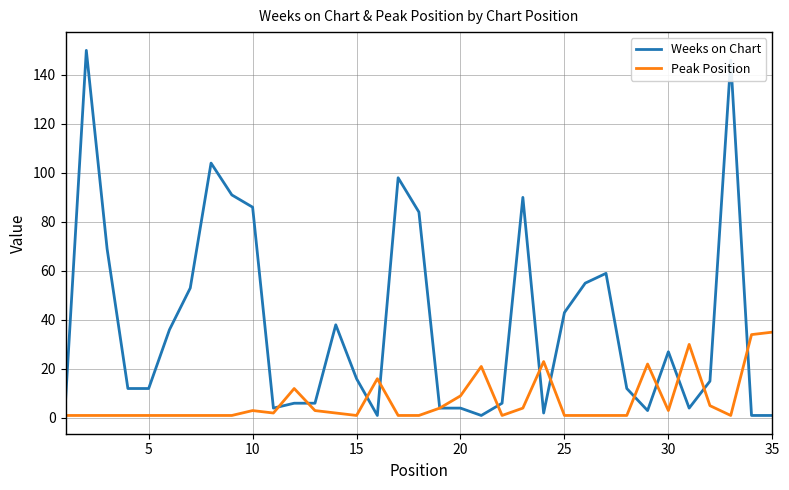

List the series in order of their peak value, highest first.

Weeks on Chart, Peak Position